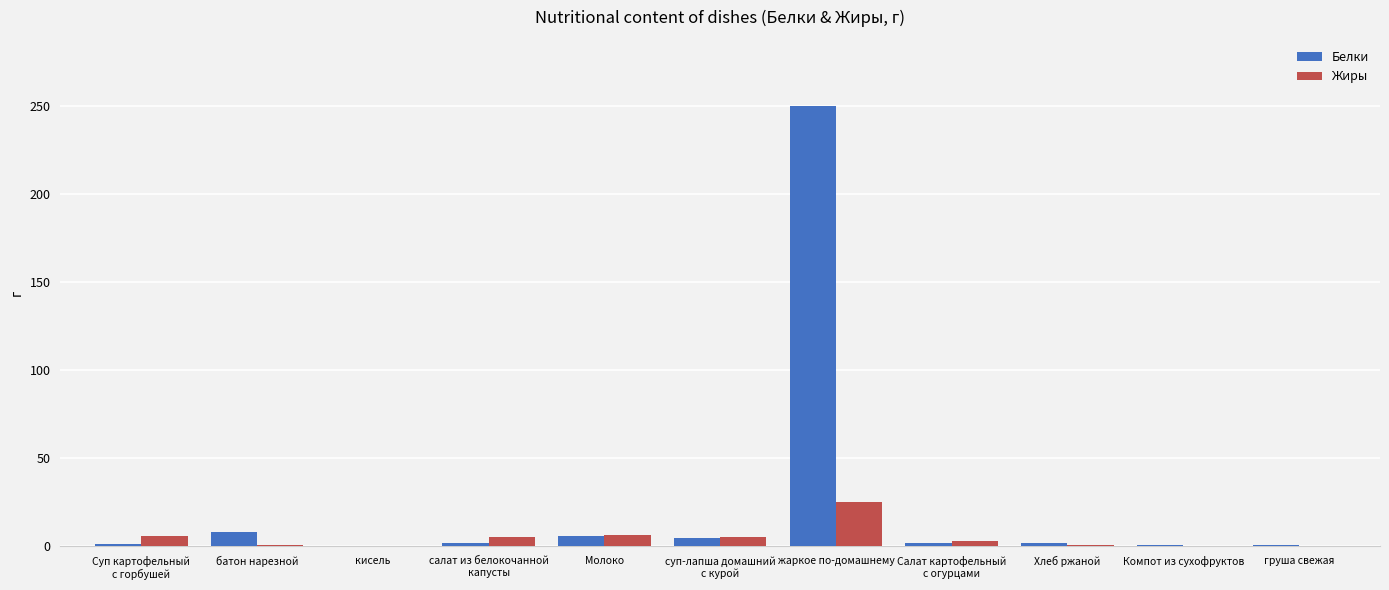

What is the sum of all Жиры values?

53.5